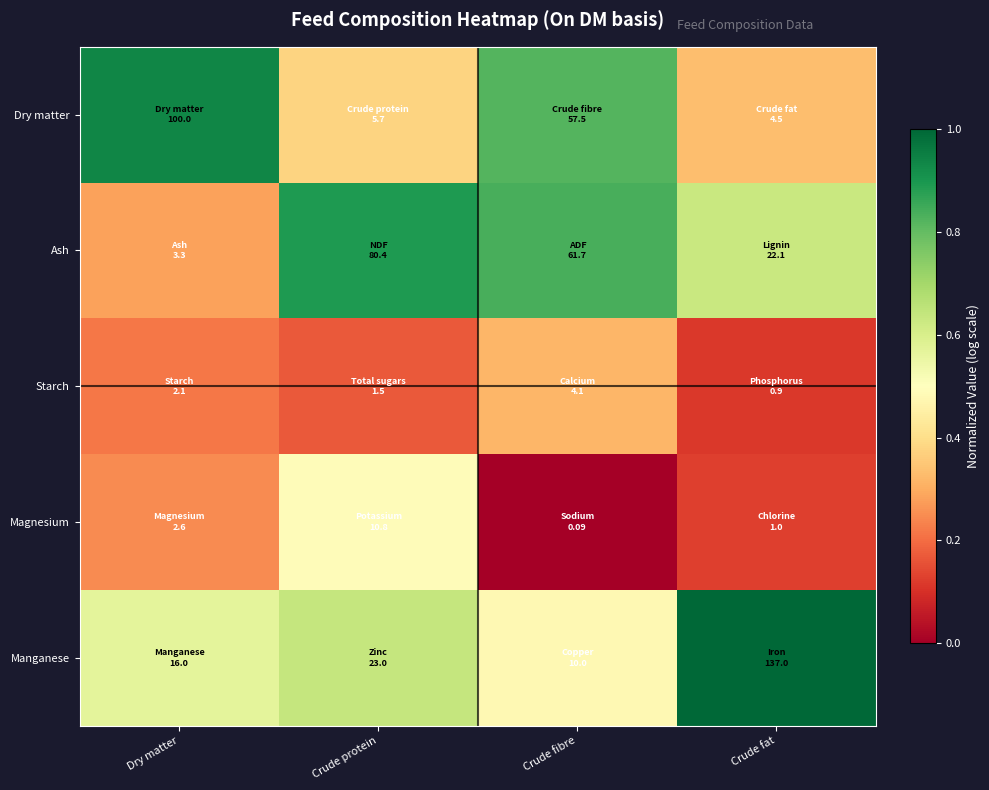

How many distinct data groups are displayed?

5